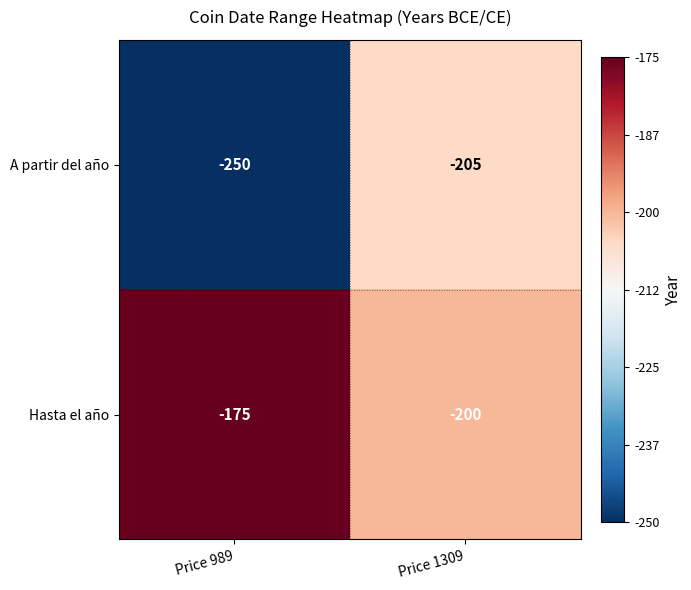

List the series in order of their overall mean, highest first.

Hasta el año, A partir del año